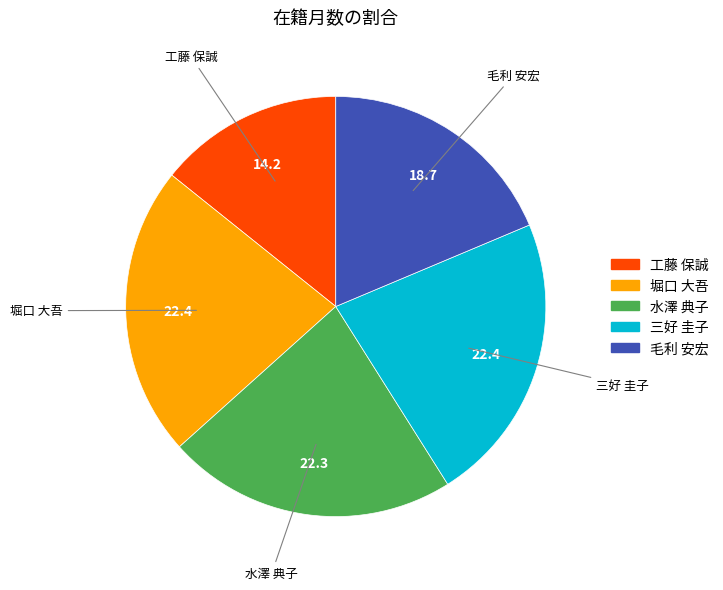

Does any single category account for the majority?

No